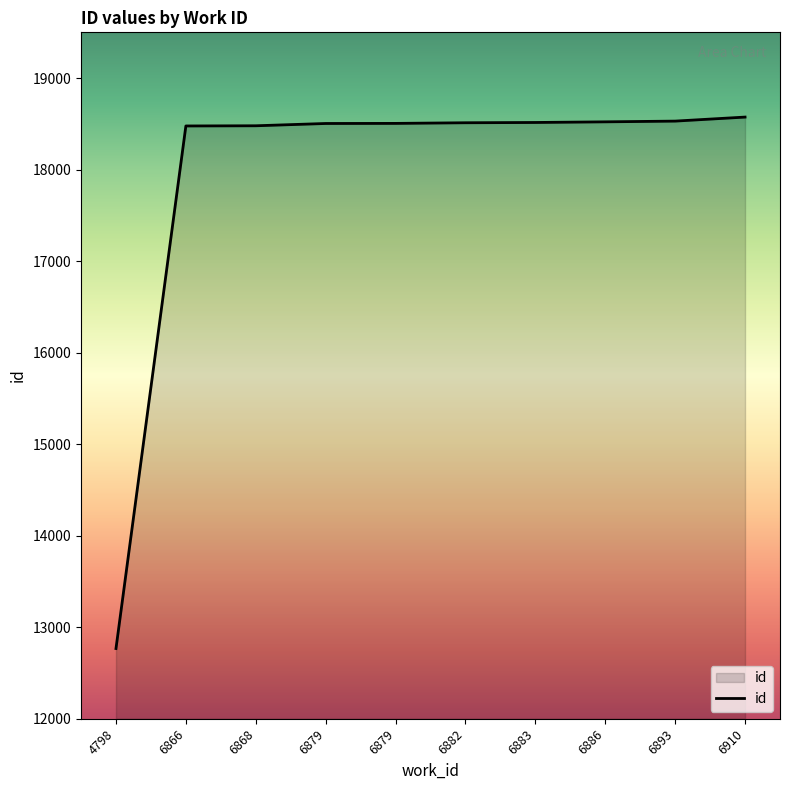

True or false: the data has more than 2 interior local peaks.

False